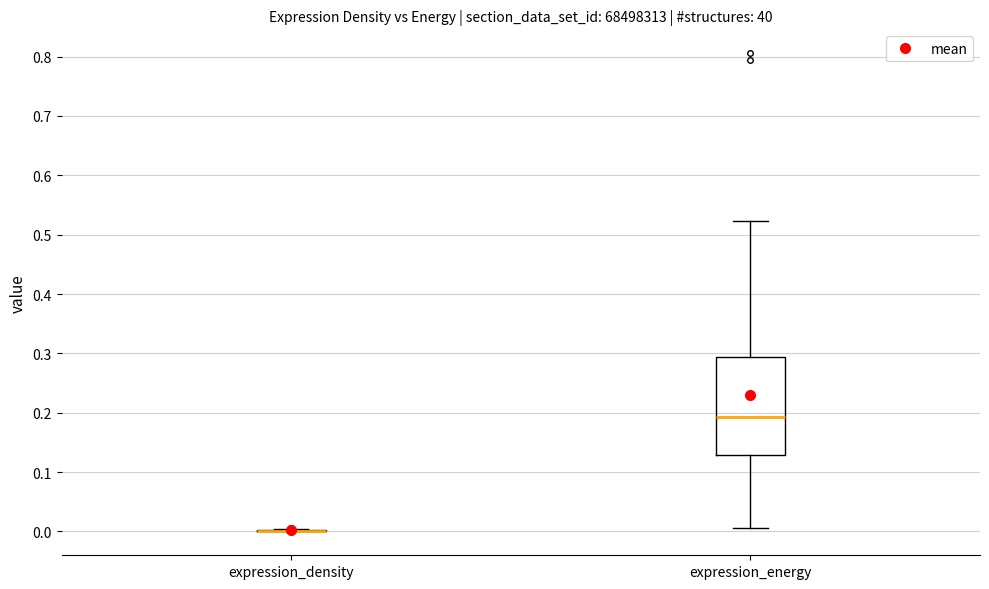

Reading left to right, read every box against the y-axis: the position of its median line, the range the box covers, and the ends of its whiskers. The values are not printed on the chart, so give them approximately, as read against the axis.

expression_density: box collapsed to a line at 0.00, whiskers 0.00 to 0.00
expression_energy: median 0.19, box 0.13 to 0.29, whiskers 0.01 to 0.52